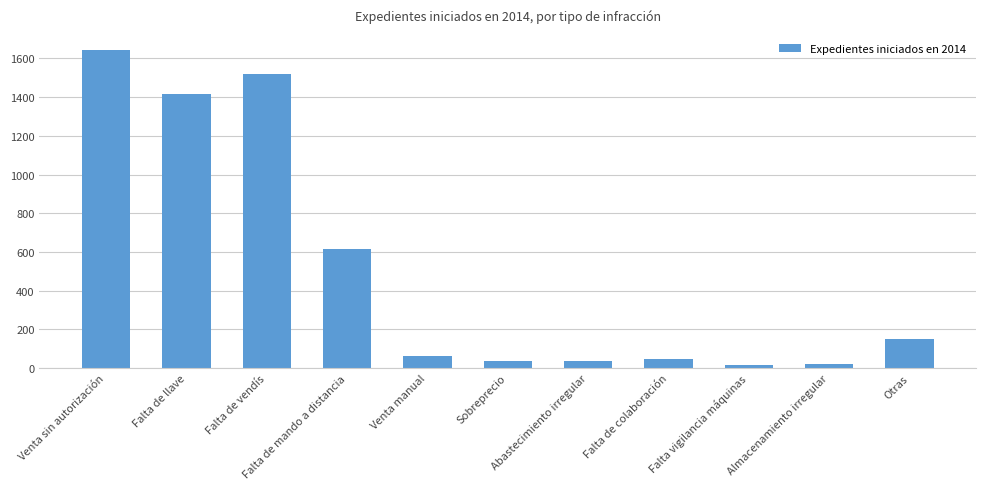

What is the sum of all values?

5569